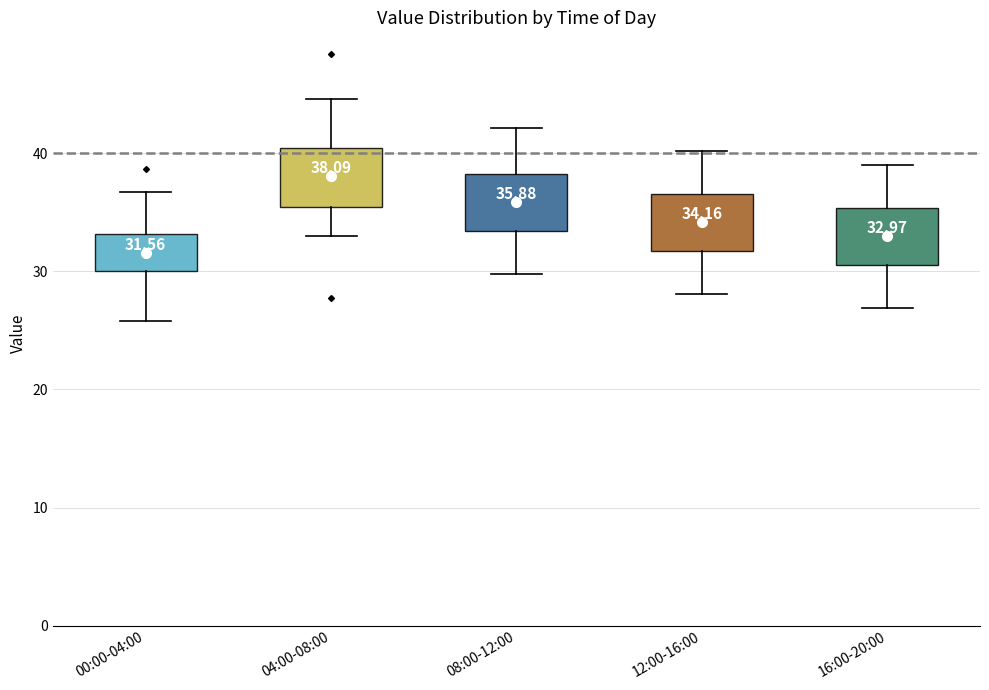

Which box's median line is the highest?

04:00-08:00